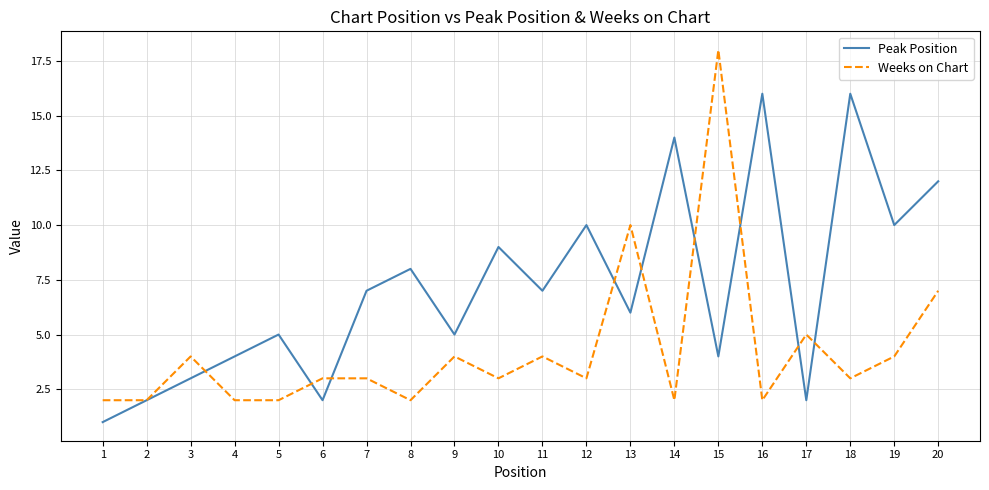

Rank the series by their maximum value, from lowest to highest.

Peak Position, Weeks on Chart